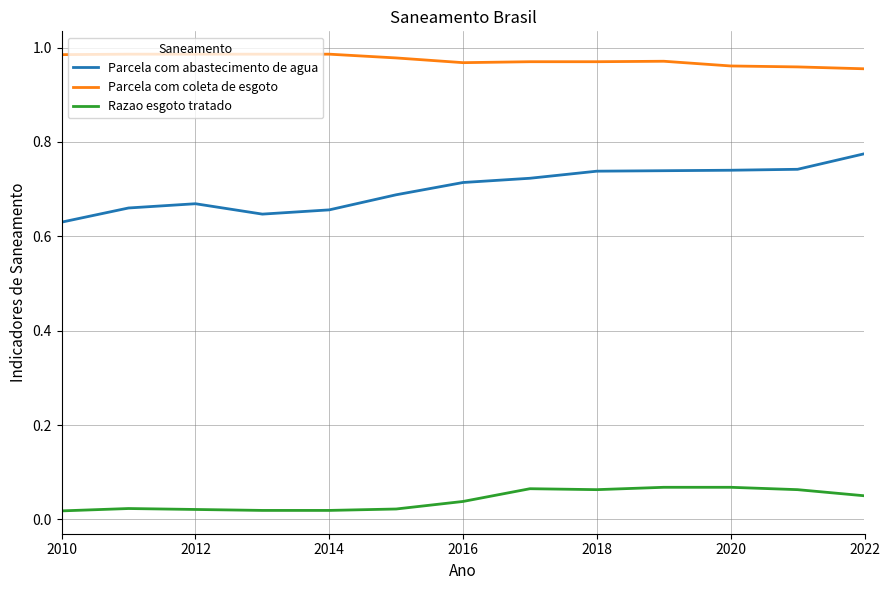

List the series in order of their peak value, lowest first.

Razao esgoto tratado, Parcela com abastecimento de agua, Parcela com coleta de esgoto